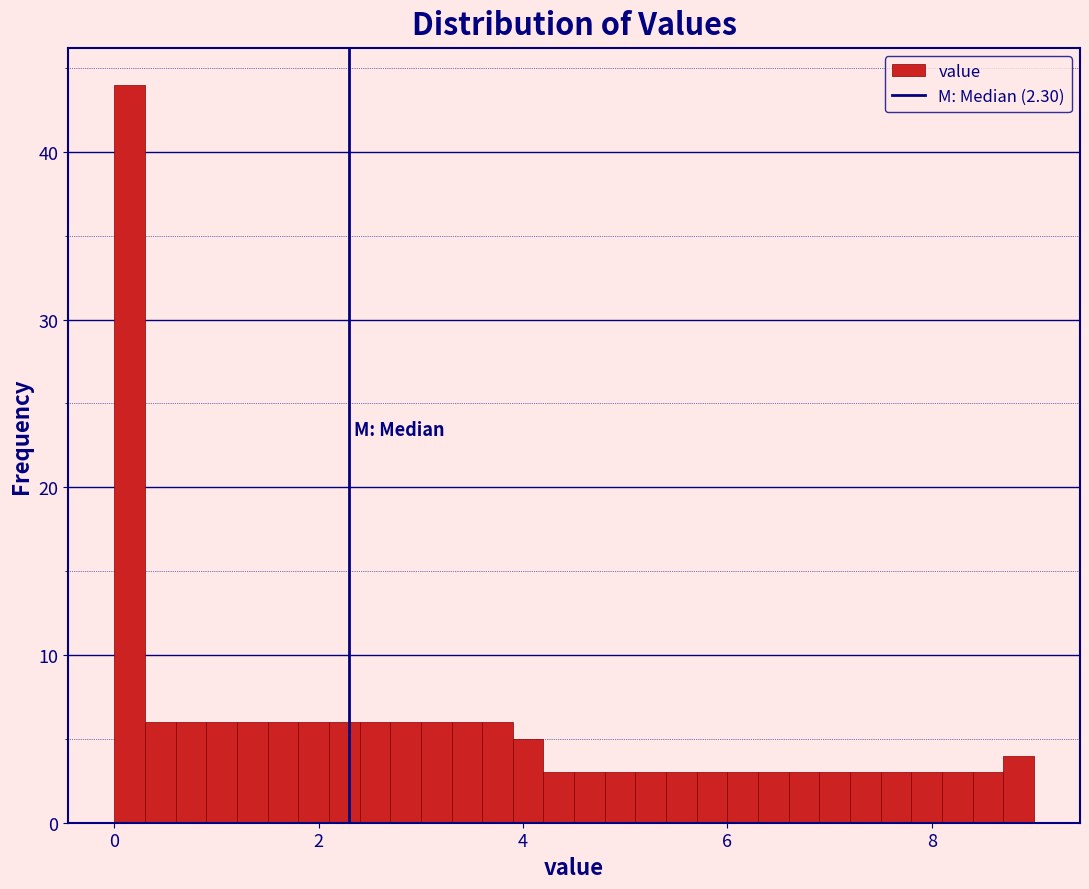

Read against the x-axis, roughly where is the centre of the tallest bar?

0.2